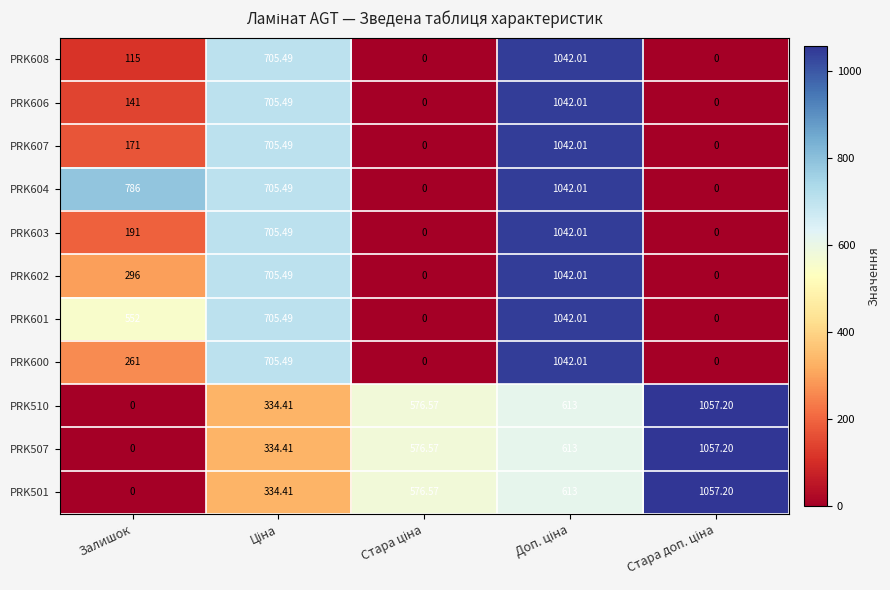

Which category has the lowest value in the PRK507 series?

Залишок